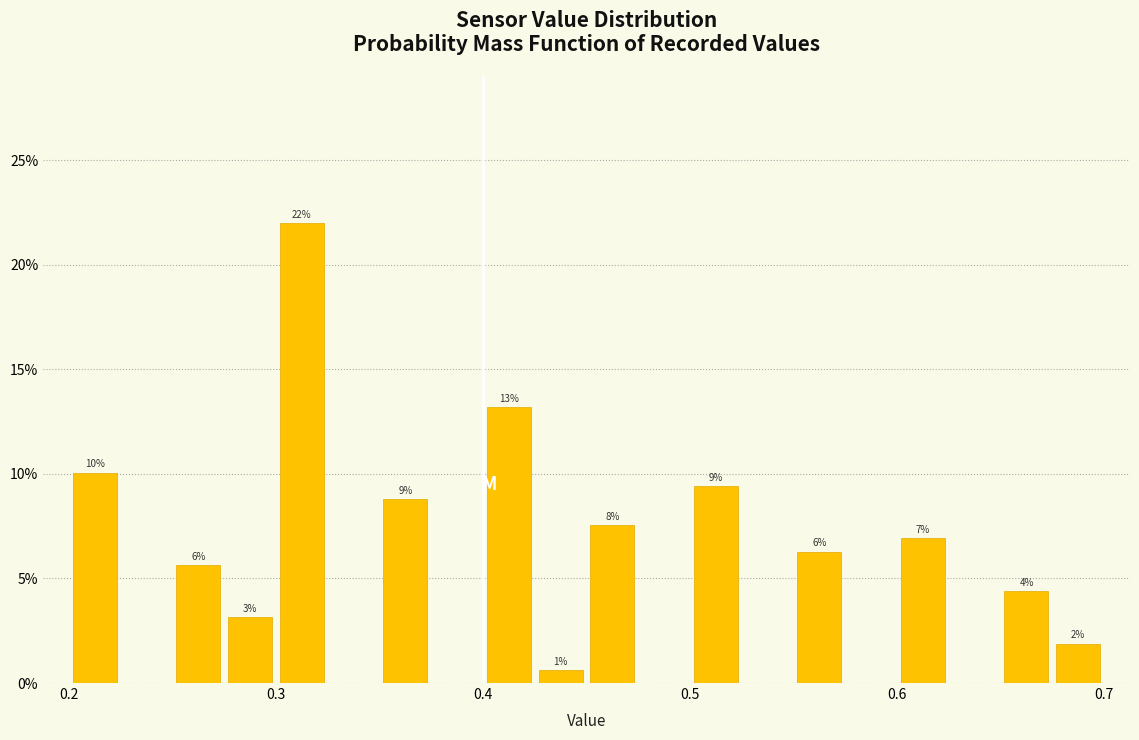

Read against the x-axis, roughly where is the centre of the tallest bar?

0.31